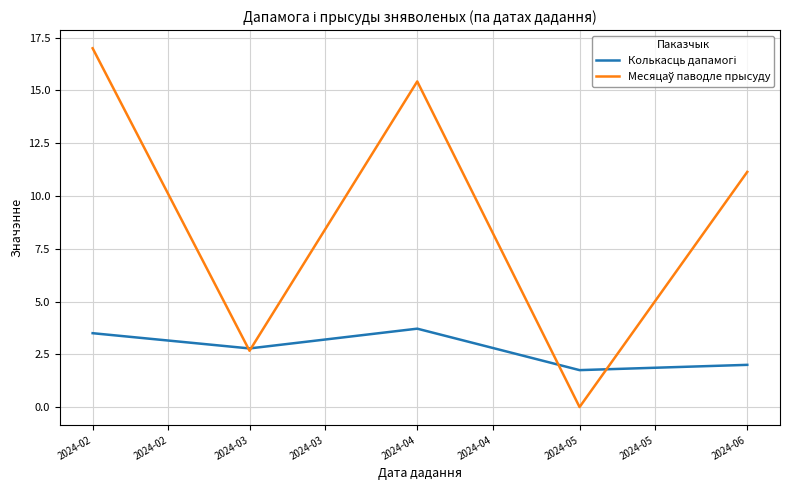

What is the total value across all series at 2024-03?

5.4